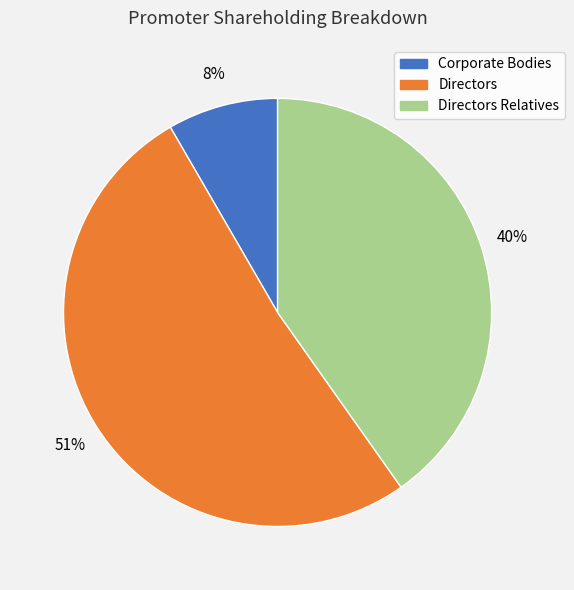

To the nearest percent, what is the average slice percentage?

33%